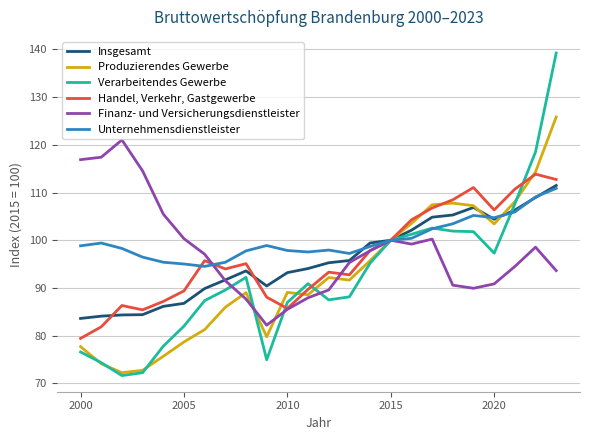

Which series has the widest spread of values?

Verarbeitendes Gewerbe